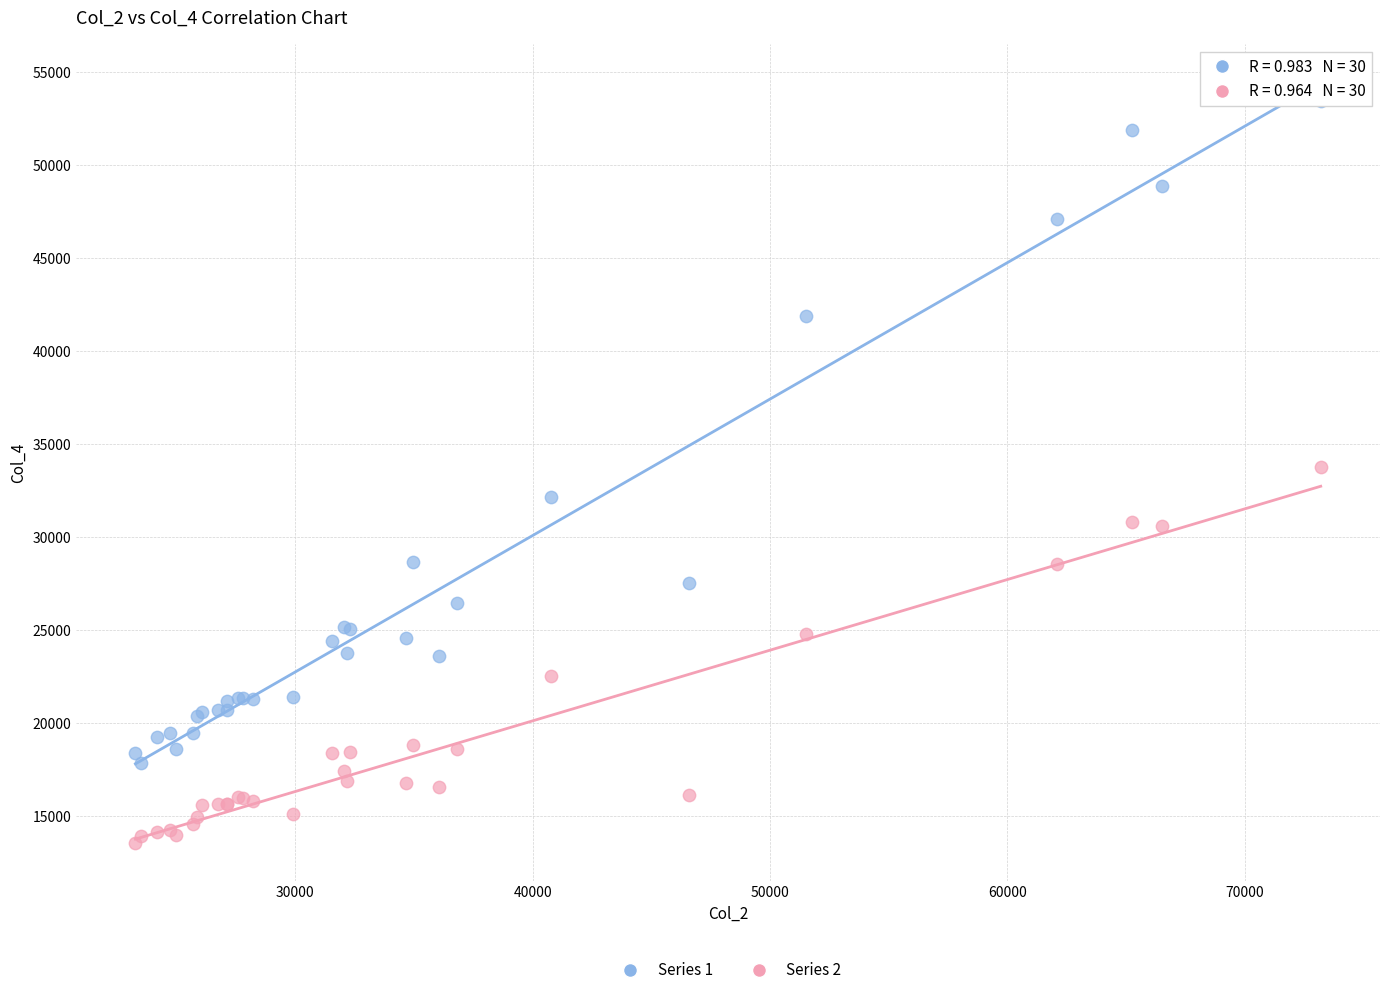

Which series contains the highest Y value?

Series 1